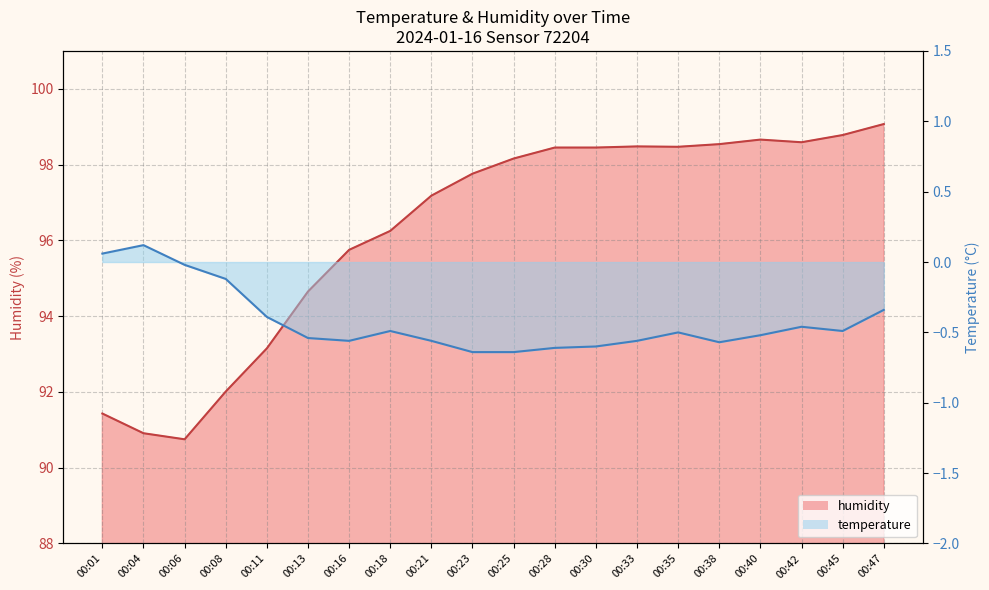

What is the difference between the maximum and second lowest values?

8.2